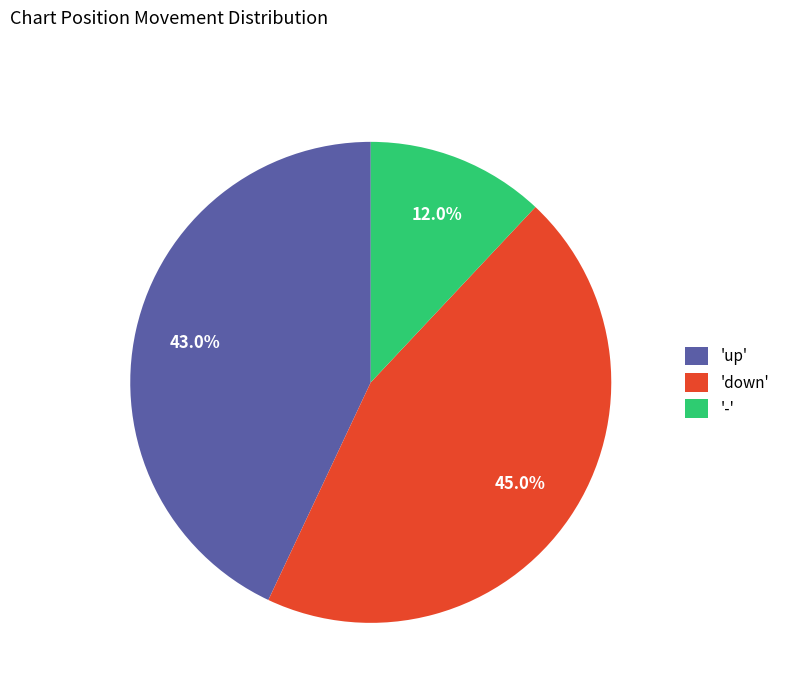

What is the largest slice in the pie chart?

'down'